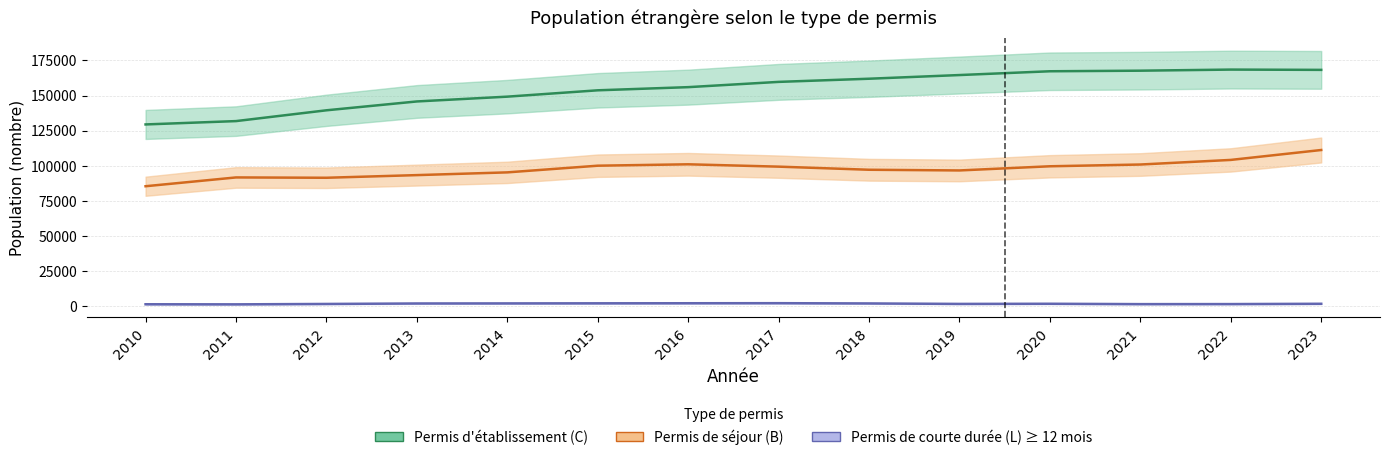

What is the total value across all series at 2023?

280952